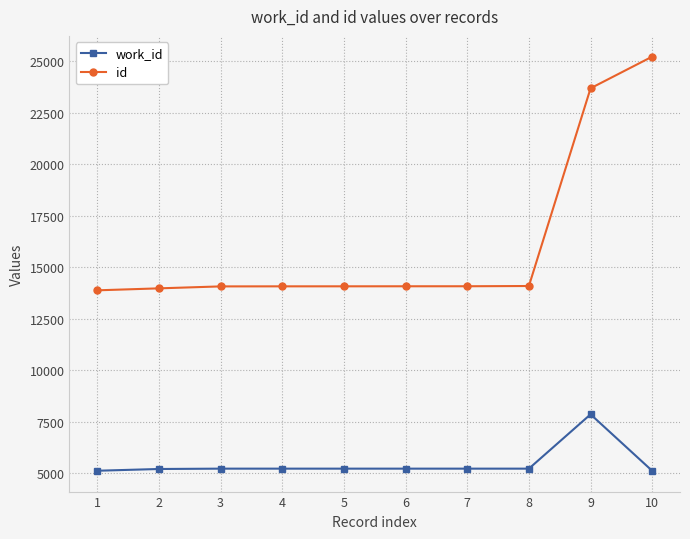

Is this an area chart (filled region under the line)?

No